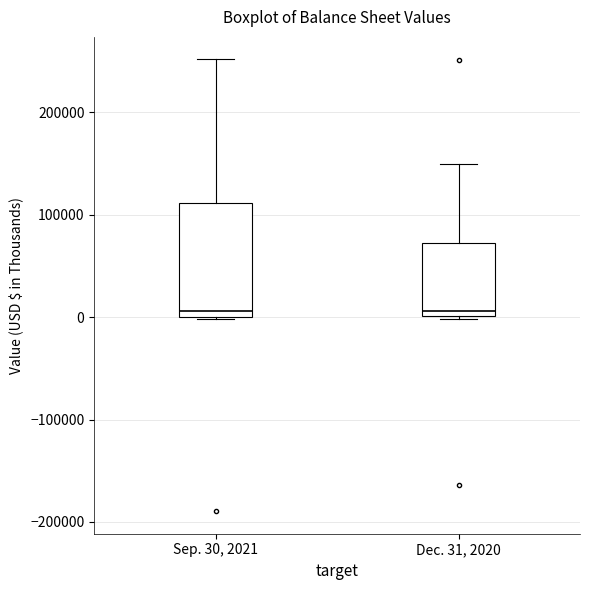

Comparing the boxes themselves (not the whiskers), which one is the tallest?

Sep. 30, 2021